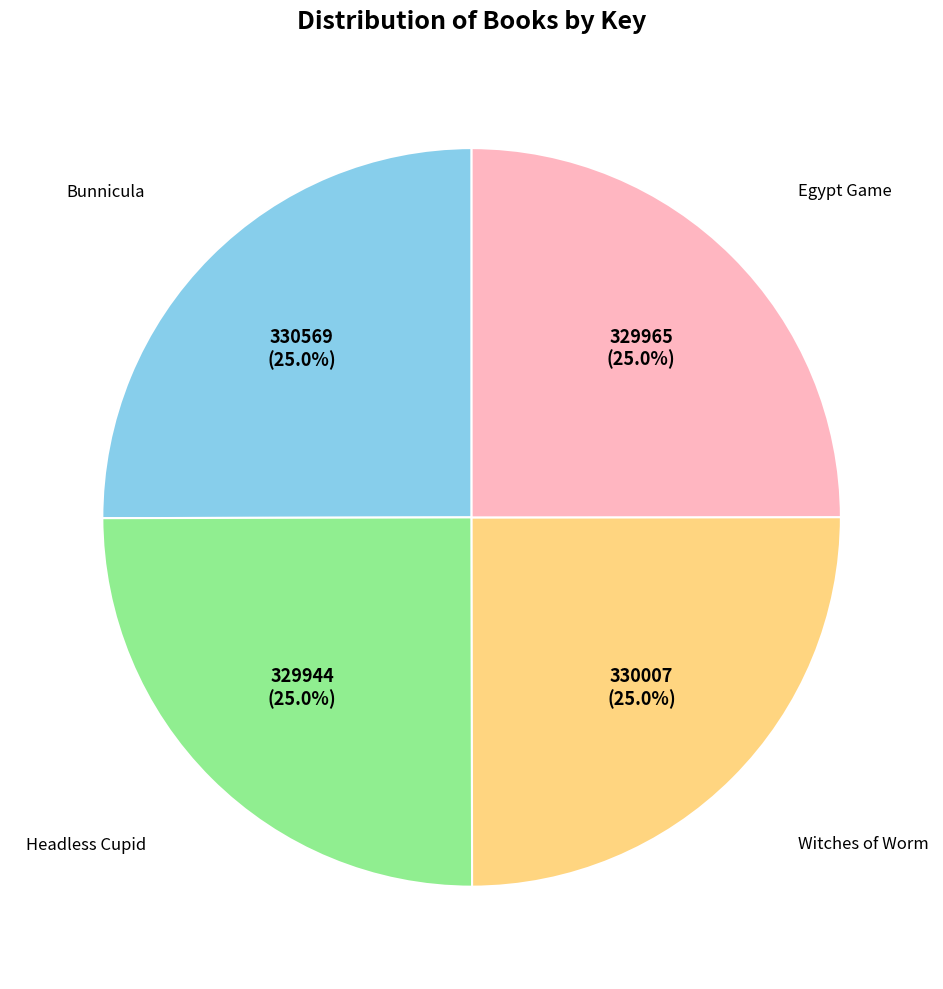

To the nearest percent, what percentage of the pie is Witches of Worm?

25%